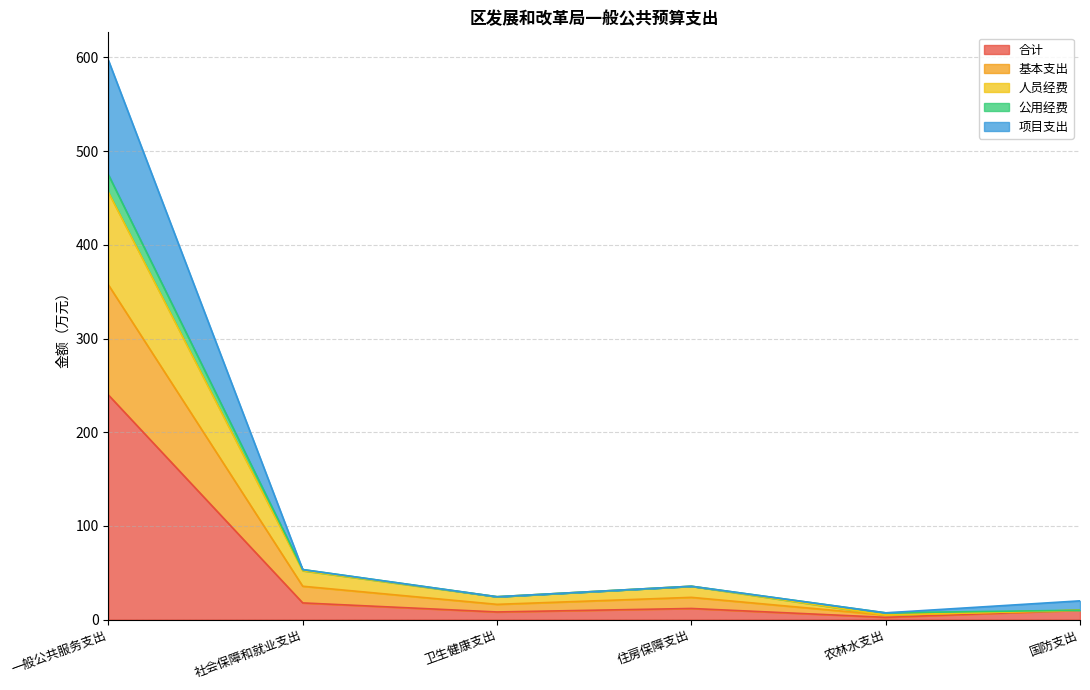

What is the spread (max minus min) of values at 卫生健康支出?

16.3